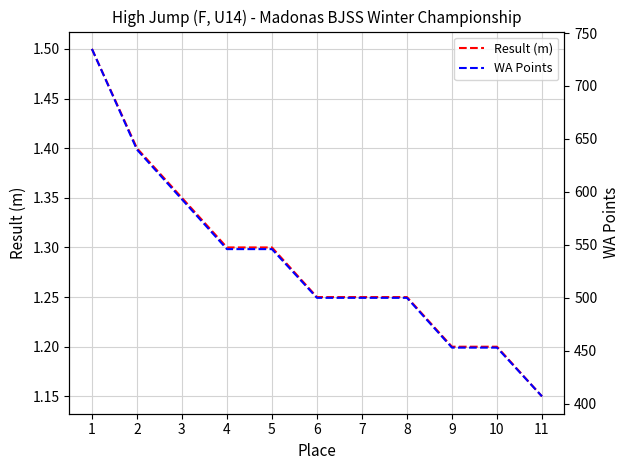

What are all the series names shown in the legend?

Result (m), WA Points